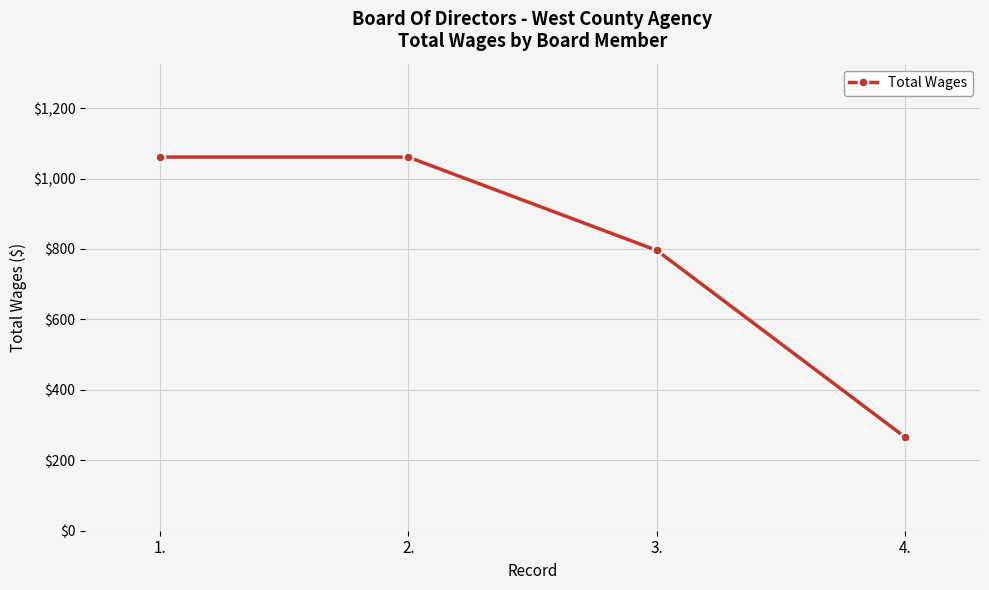

Is it true that the value at 2. is 1883?

False